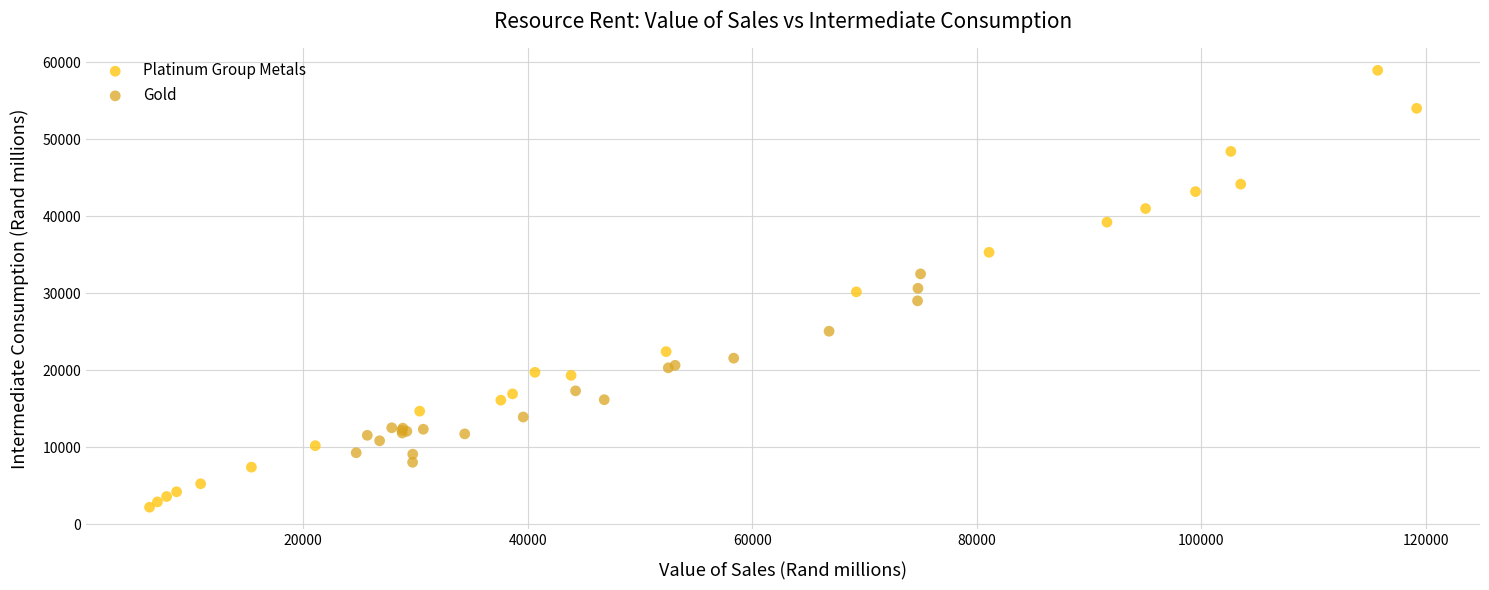

Which series reaches the maximum Y coordinate?

Platinum Group Metals